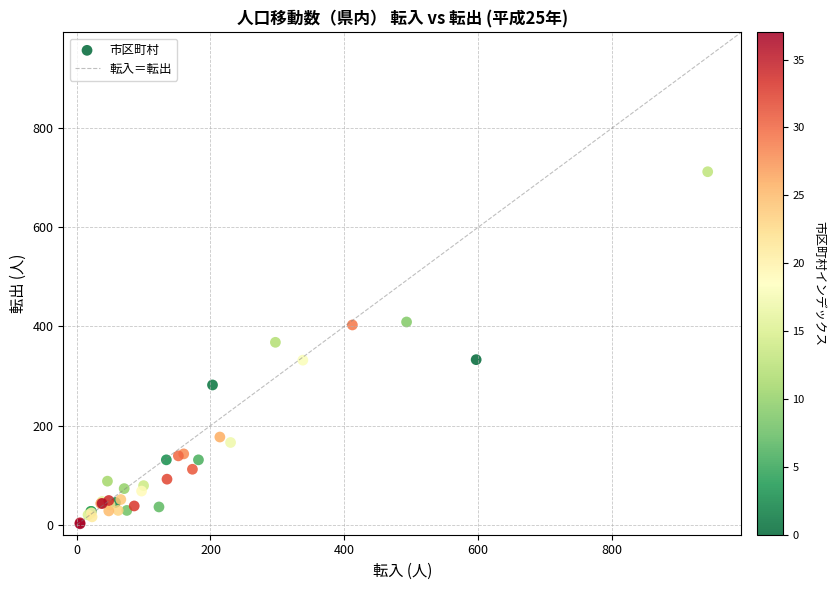

What Y value in the scatter plot is closest to 357?

368